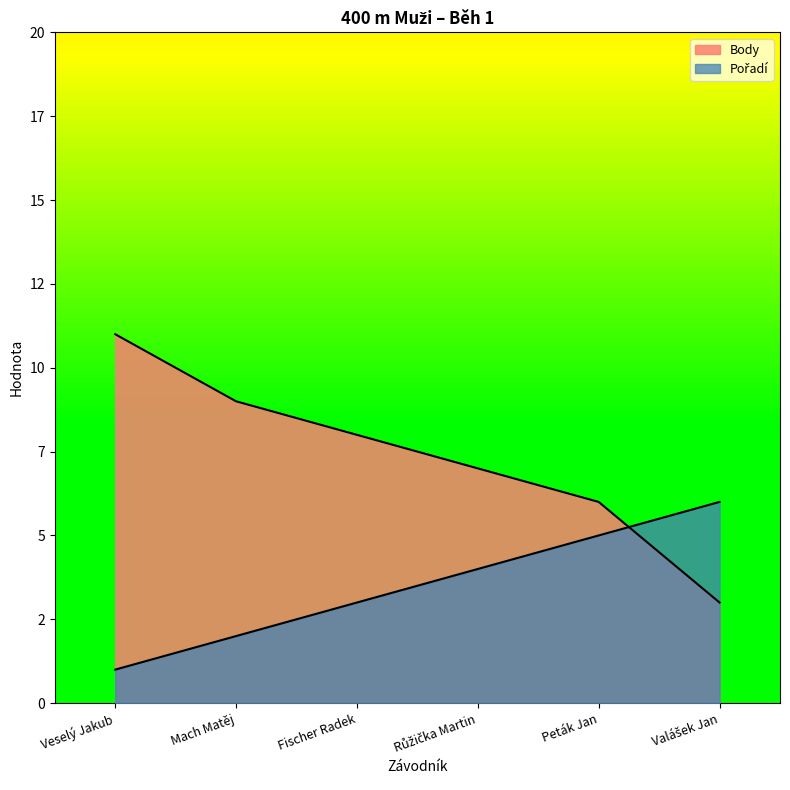

What is the value of the Pořadí point at the 3rd from the left?

3